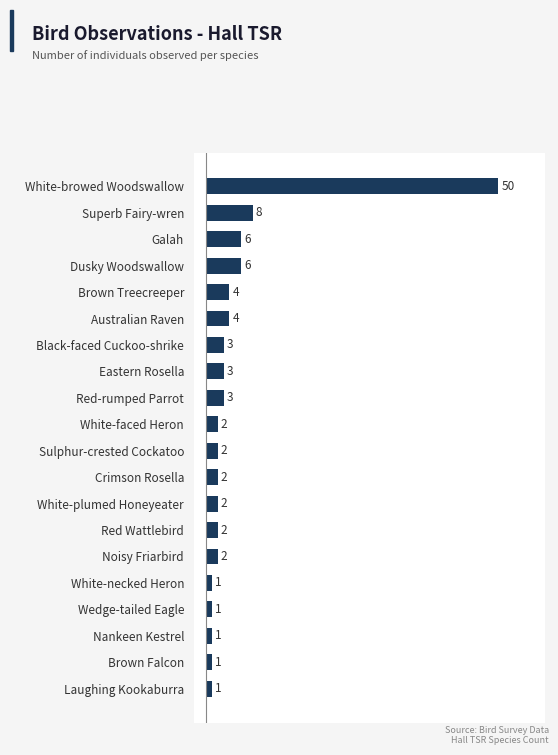

Approximately how many times larger is the value at Sulphur-crested Cockatoo compared to Eastern Rosella?

0.7